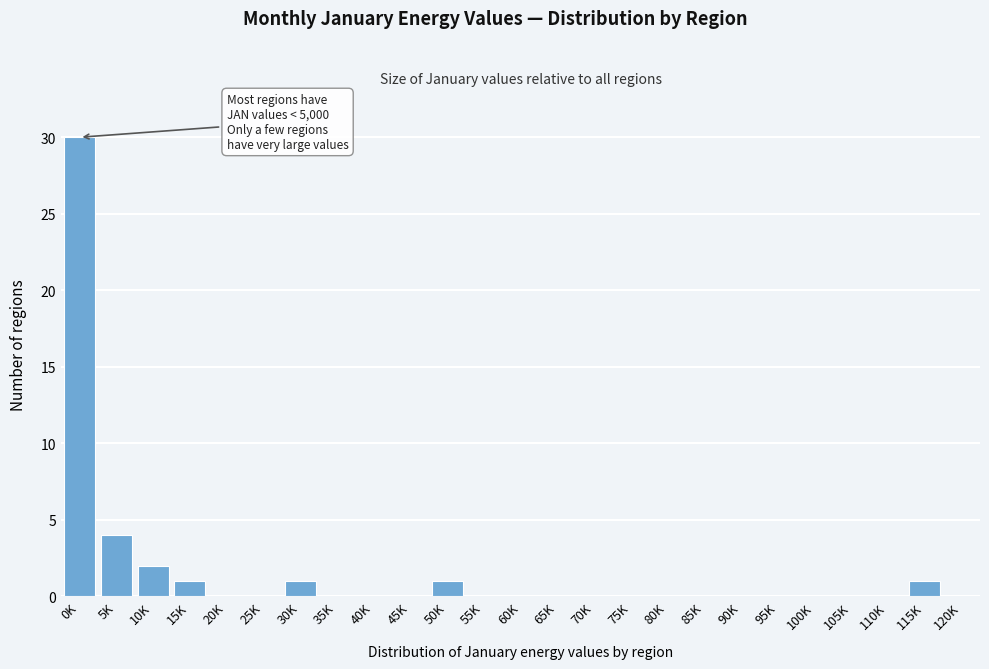

Reading left to right, what are all the values shown in this chart?

0K=30	5K=4	10K=2	15K=1	20K=0	25K=0	30K=1	35K=0	40K=0	45K=0	50K=1	55K=0	60K=0	65K=0	70K=0	75K=0	80K=0	85K=0	90K=0	95K=0	100K=0	105K=0	110K=0	115K=1	120K=0